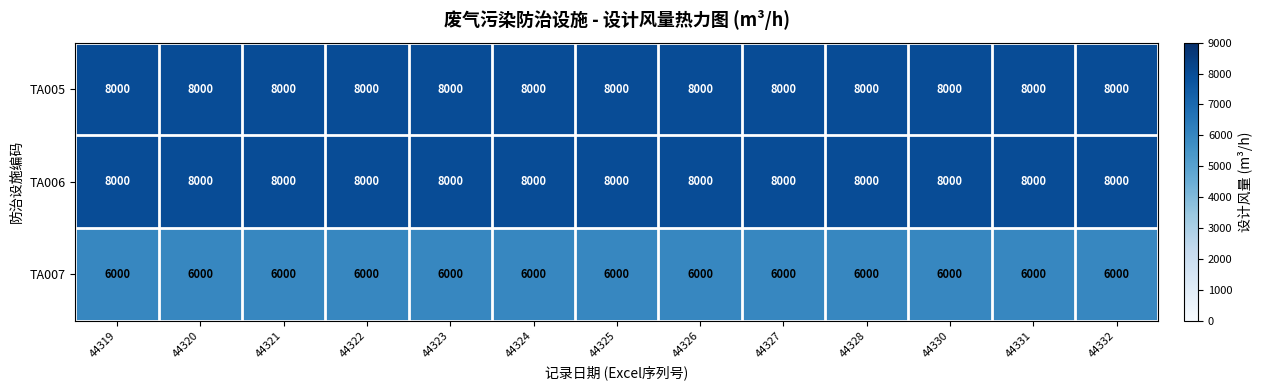

How many categories are shown in the chart?

13